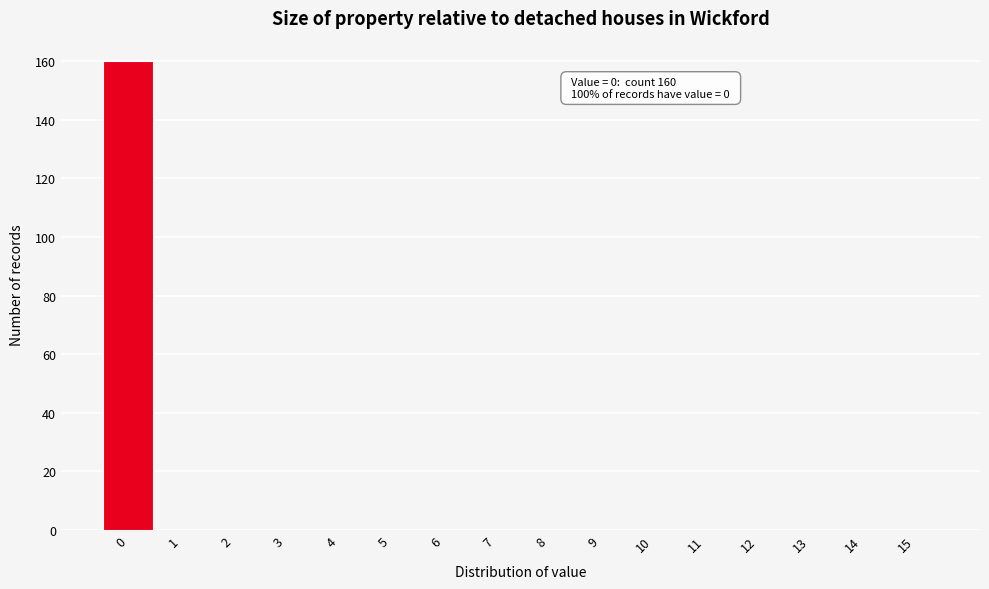

Reading left to right, list all the values displayed in this chart.

0=160	1=0	2=0	3=0	4=0	5=0	6=0	7=0	8=0	9=0	10=0	11=0	12=0	13=0	14=0	15=0